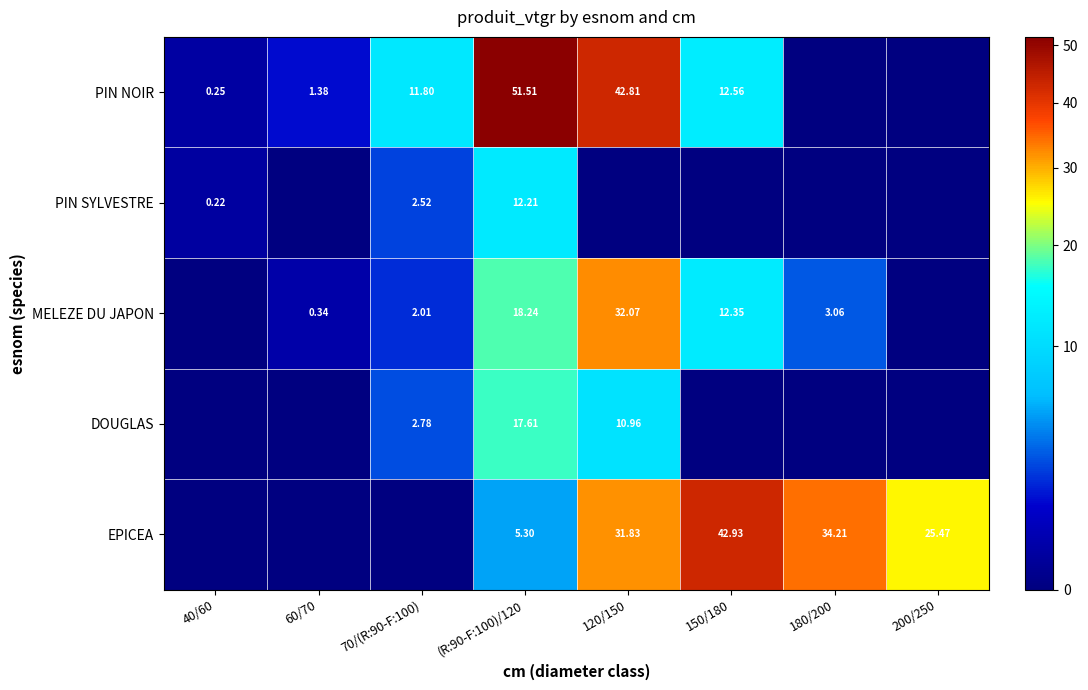

What is the sum of the PIN SYLVESTRE values at 200/250 and (R:90-F:100)/120?

12.2